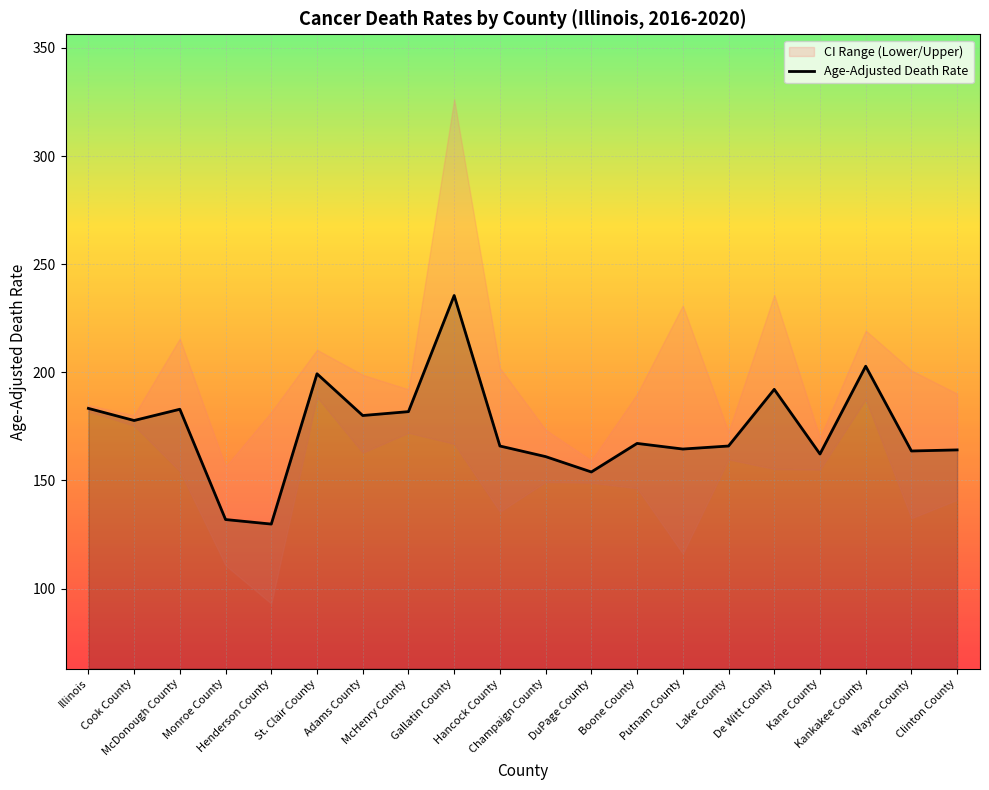

Approximately how many times larger is the value at Adams County compared to Monroe County?

1.4